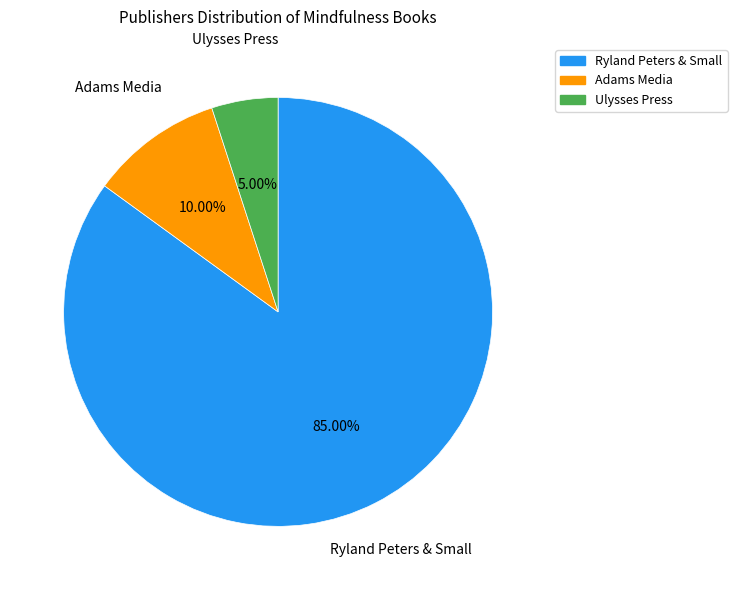

What percentage is the Ryland Peters & Small slice, to the nearest percent?

85%